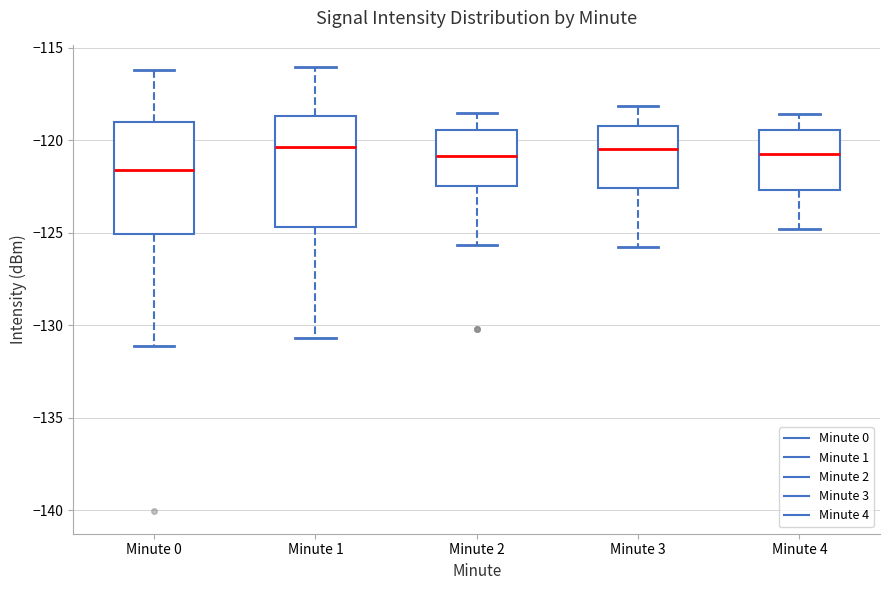

Reading left to right, transcribe this box plot: for each box, give where its median line is, the range the box spans, and where its two whiskers end, as read against the y-axis. The values are not printed on the chart, so give them approximately, as read against the axis.

Minute 0: median -121.5, box -125.0 to -119.0, whiskers -131.0 to -116.0
Minute 1: median -120.5, box -124.5 to -118.5, whiskers -130.5 to -116.0
Minute 2: median -121.0, box -122.5 to -119.5, whiskers -125.5 to -118.5
Minute 3: median -120.5, box -122.5 to -119.0, whiskers -126.0 to -118.0
Minute 4: median -120.5, box -122.5 to -119.5, whiskers -125.0 to -118.5